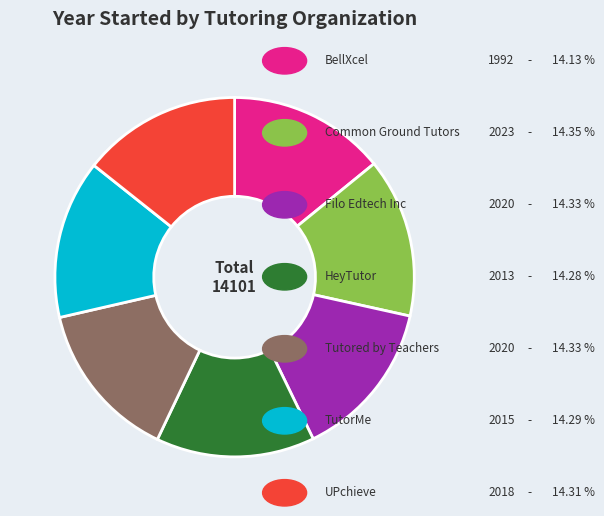

Does any single category account for the majority?

No